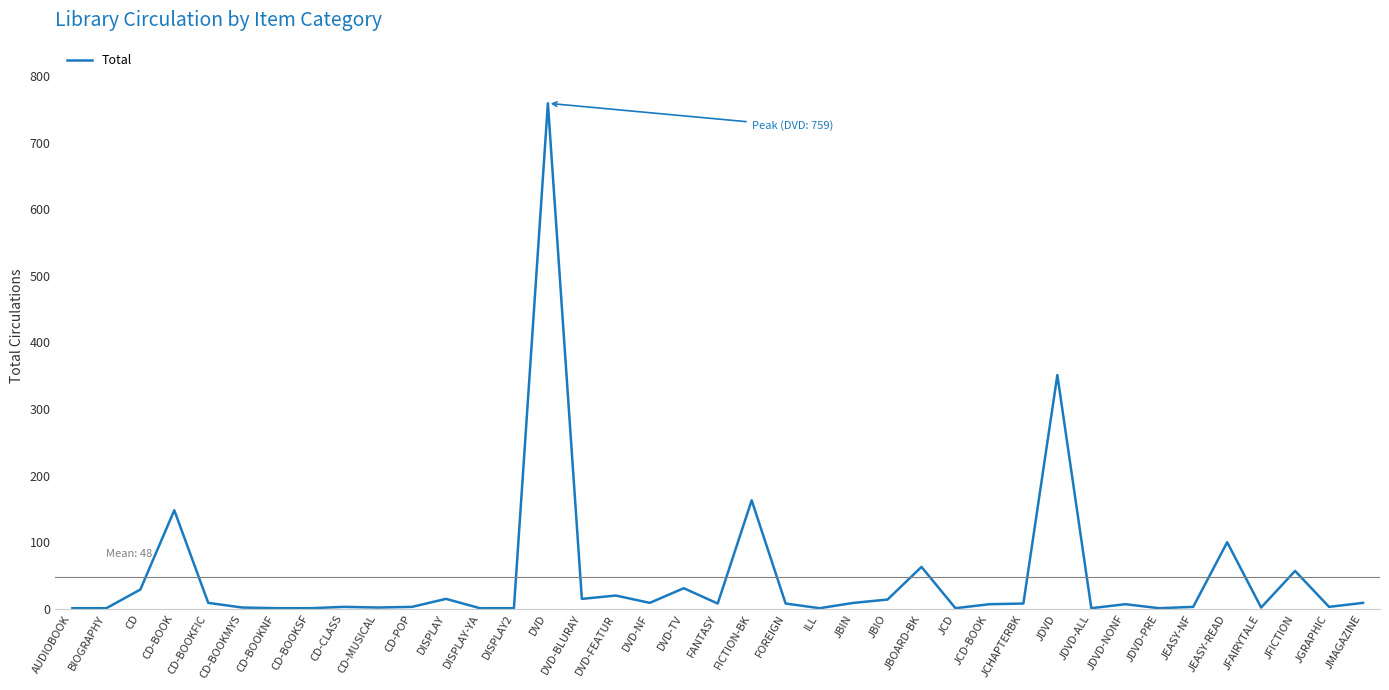

Approximately how many times larger is the value at JMAGAZINE compared to JDVD-ALL?

9.0